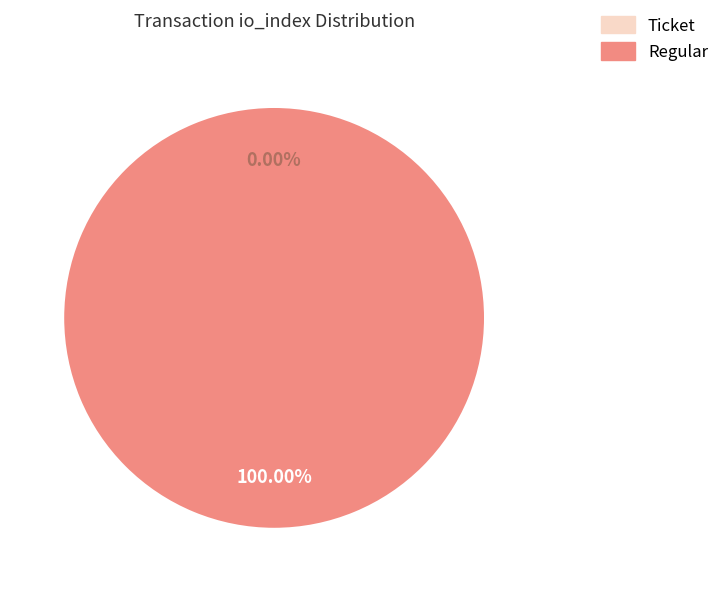

The Regular (io_index=36) slice represents 99% of the pie. True or false?

False